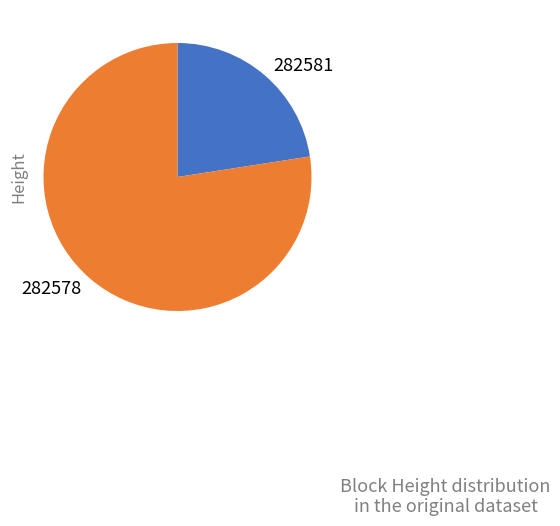

Is the sum of 282581 and 282578 greater than half?

Yes